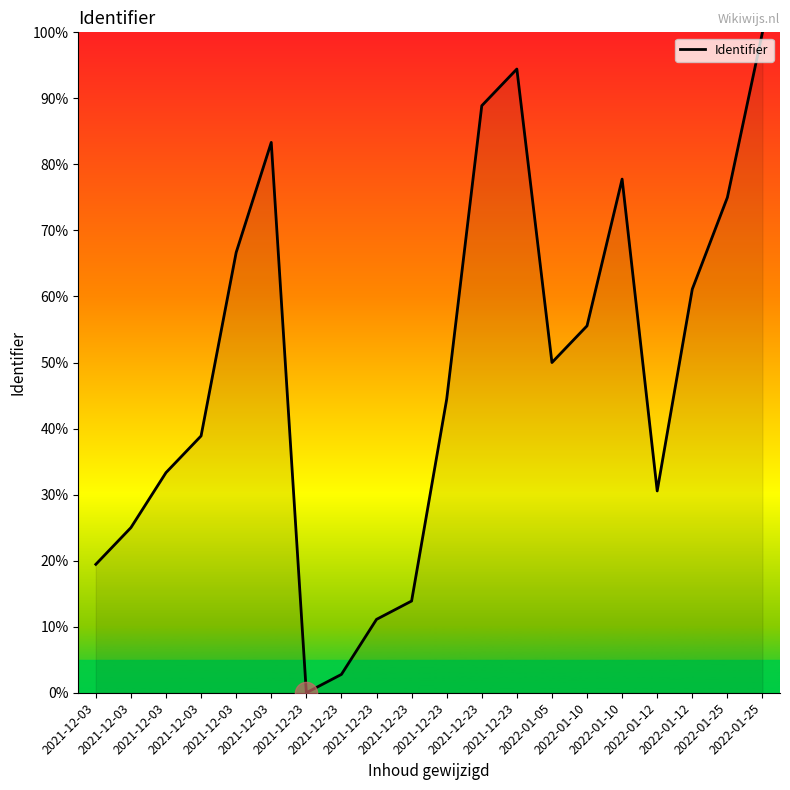

Does the chart display data point markers on the line(s)?

No